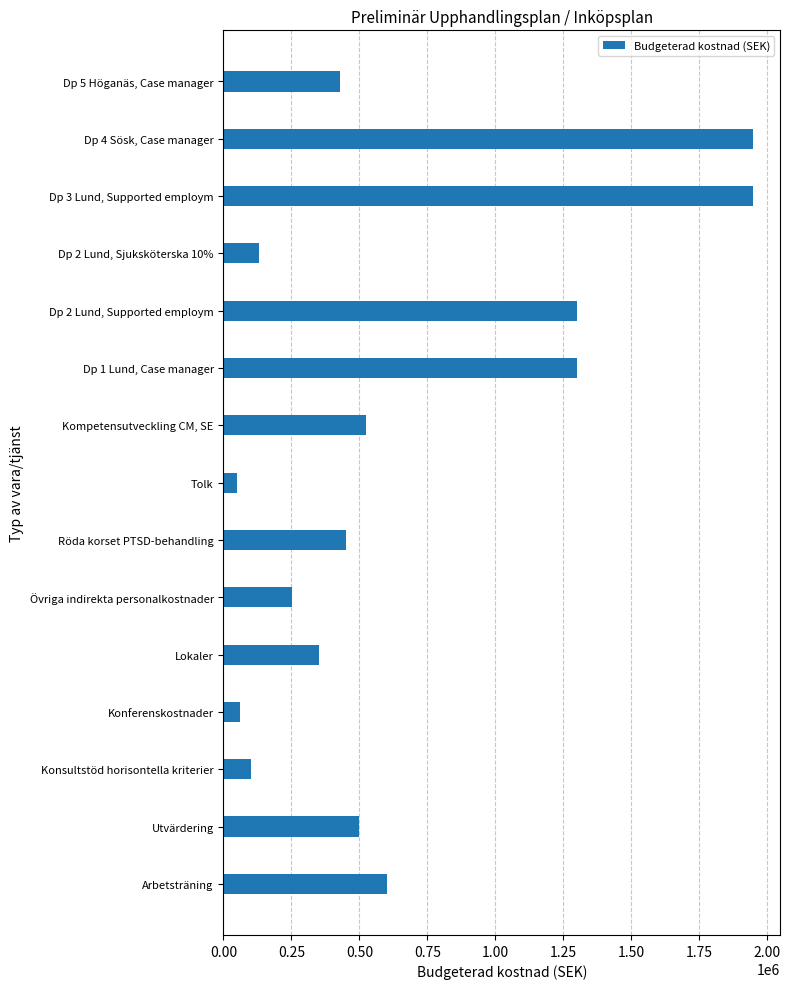

What is the maximum value shown in the chart?

1950000